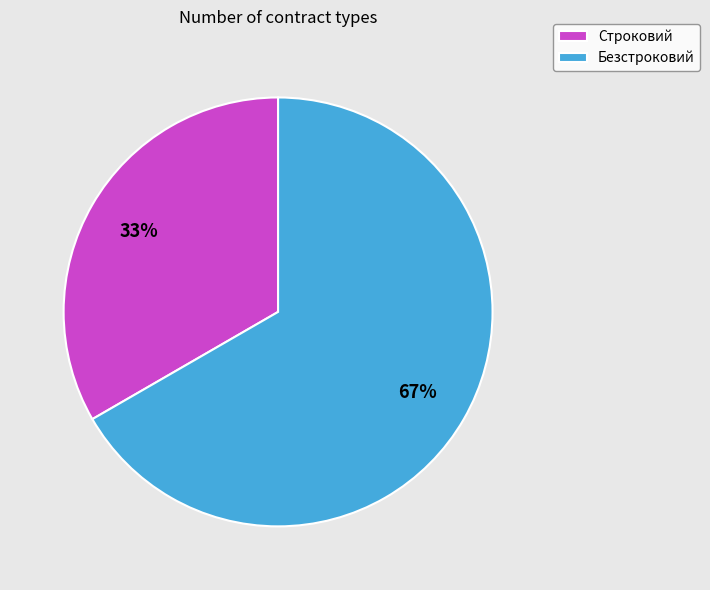

Do Безстроковий and Строковий together represent more than half of the pie?

Yes